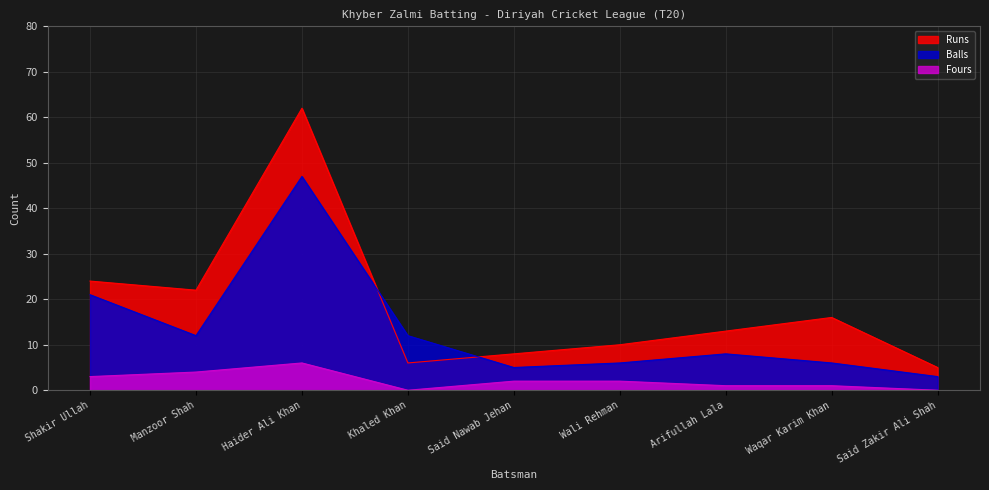

How many categories are shown in the chart?

9